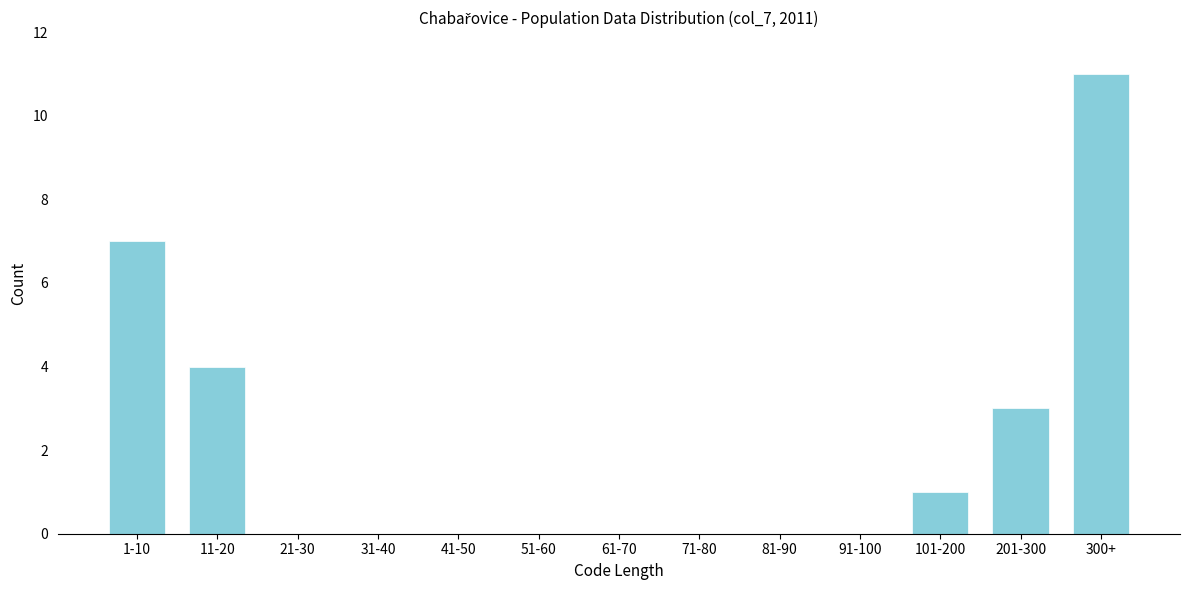

Reading right to left, list all the values displayed in this chart.

300+=11	201-300=3	101-200=1	91-100=0	81-90=0	71-80=0	61-70=0	51-60=0	41-50=0	31-40=0	21-30=0	11-20=4	1-10=7